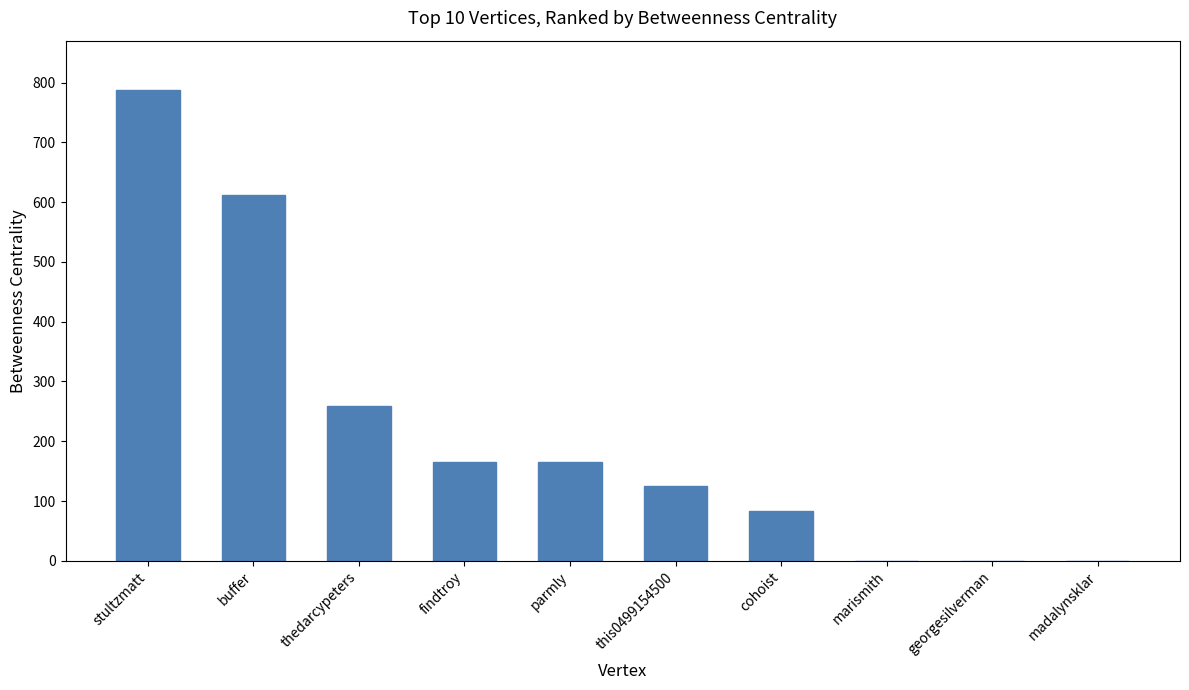

Reading left to right, transcribe all the data shown in this chart.

stultzmatt=786.7	buffer=612.7	thedarcypeters=258.7	findtroy=166.0	parmly=166.0	this0499154500=126.0	cohoist=84.0	marismith=0.0	georgesilverman=0.0	madalynsklar=0.0